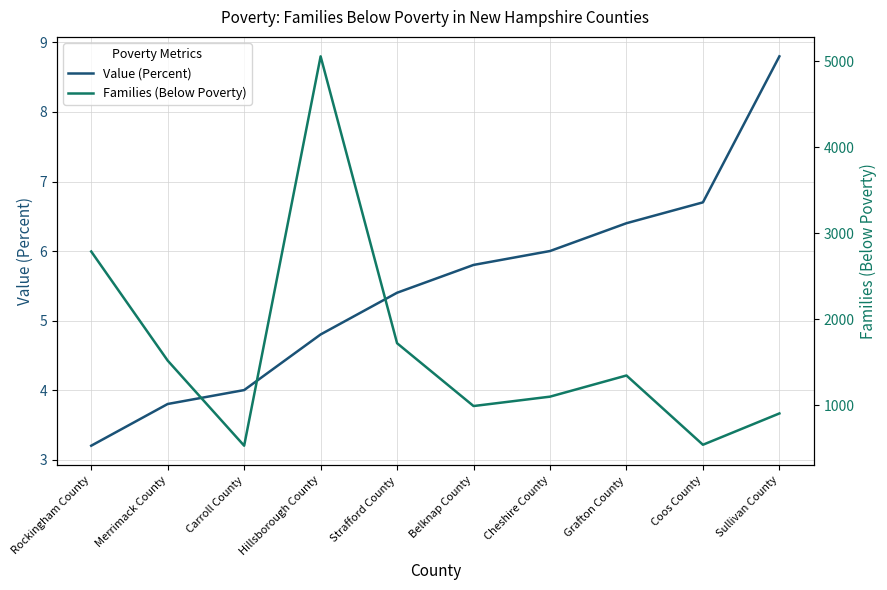

What value does the Value (Percent) series have at Grafton County?

6.4